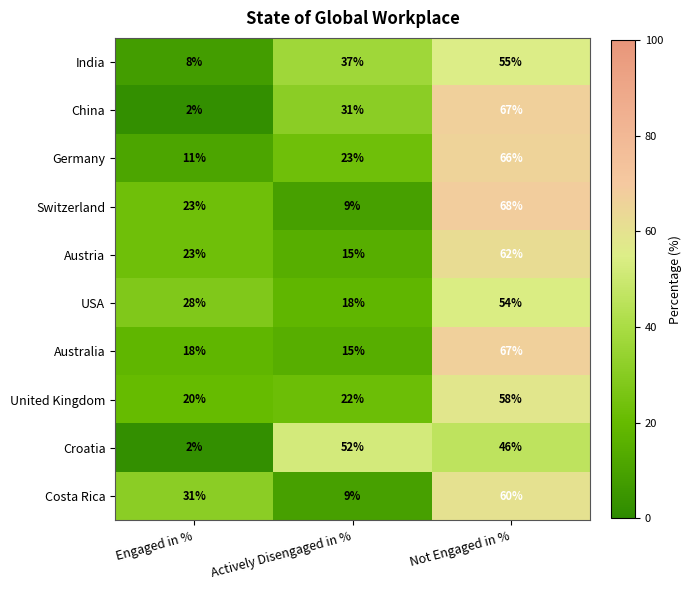

Is it true that China equals 2 at Engaged in %?

True